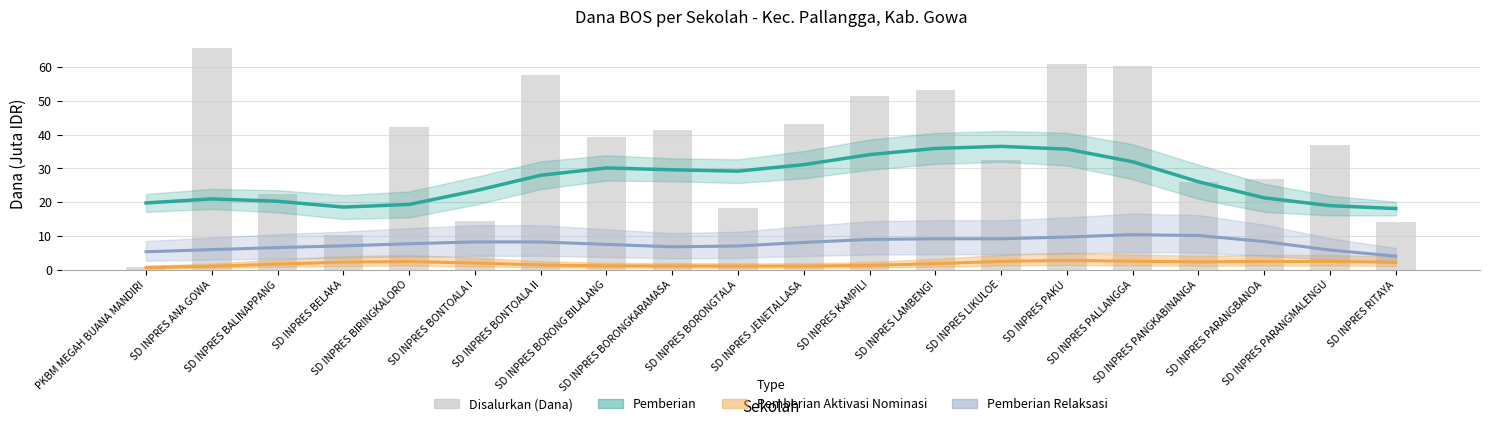

Reading left to right, transcribe all the data shown in this chart.

Pemberian: PKBM MEGAH BUANA MANDIRI=19.8	SD INPRES ANA GOWA=21.0	SD INPRES BALINAPPANG=20.3	SD INPRES BELAKA=18.5	SD INPRES BIRINGKALORO=19.3	SD INPRES BONTOALA I=23.3	SD INPRES BONTOALA II=28.0	SD INPRES BORONG BILALANG=30.1	SD INPRES BORONGKARAMASA=29.6	SD INPRES BORONGTALA=29.2	SD INPRES JENETALLASA=31.1	SD INPRES KAMPILI=34.1	SD INPRES LAMBENGI=35.9	SD INPRES LIKULOE=36.5	SD INPRES PAKU=35.7	SD INPRES PALLANGGA=32.0	SD INPRES PANGKABINANGA=26.0	SD INPRES PARANGBANOA=21.3	SD INPRES PARANGMALENGU=19.0	SD INPRES RITAYA=18.1
Pemberian Dari Aktivasi Nominasi: PKBM MEGAH BUANA MANDIRI=0.6	SD INPRES ANA GOWA=1.0	SD INPRES BALINAPPANG=1.6	SD INPRES BELAKA=2.2	SD INPRES BIRINGKALORO=2.4	SD INPRES BONTOALA I=2.0	SD INPRES BONTOALA II=1.4	SD INPRES BORONG BILALANG=1.1	SD INPRES BORONGKARAMASA=1.1	SD INPRES BORONGTALA=1.1	SD INPRES JENETALLASA=1.1	SD INPRES KAMPILI=1.3	SD INPRES LAMBENGI=1.8	SD INPRES LIKULOE=2.4	SD INPRES PAKU=2.7	SD INPRES PALLANGGA=2.5	SD INPRES PANGKABINANGA=2.3	SD INPRES PARANGBANOA=2.4	SD INPRES PARANGMALENGU=2.4	SD INPRES RITAYA=2.2
Pemberian Relaksasi: PKBM MEGAH BUANA MANDIRI=5.3	SD INPRES ANA GOWA=5.9	SD INPRES BALINAPPANG=6.5	SD INPRES BELAKA=7.1	SD INPRES BIRINGKALORO=7.7	SD INPRES BONTOALA I=8.2	SD INPRES BONTOALA II=8.2	SD INPRES BORONG BILALANG=7.5	SD INPRES BORONGKARAMASA=6.8	SD INPRES BORONGTALA=7.0	SD INPRES JENETALLASA=8.1	SD INPRES KAMPILI=9.0	SD INPRES LAMBENGI=9.2	SD INPRES LIKULOE=9.1	SD INPRES PAKU=9.7	SD INPRES PALLANGGA=10.4	SD INPRES PANGKABINANGA=10.1	SD INPRES PARANGBANOA=8.3	SD INPRES PARANGMALENGU=5.8	SD INPRES RITAYA=4.0
Disalurkan (Dana): PKBM MEGAH BUANA MANDIRI=0.9	SD INPRES ANA GOWA=65.7	SD INPRES BALINAPPANG=22.5	SD INPRES BELAKA=10.3	SD INPRES BIRINGKALORO=42.3	SD INPRES BONTOALA I=14.4	SD INPRES BONTOALA II=57.6	SD INPRES BORONG BILALANG=39.4	SD INPRES BORONGKARAMASA=41.4	SD INPRES BORONGTALA=18.2	SD INPRES JENETALLASA=43.2	SD INPRES KAMPILI=51.5	SD INPRES LAMBENGI=53.1	SD INPRES LIKULOE=32.6	SD INPRES PAKU=61.0	SD INPRES PALLANGGA=60.3	SD INPRES PANGKABINANGA=25.9	SD INPRES PARANGBANOA=27.0	SD INPRES PARANGMALENGU=36.9	SD INPRES RITAYA=14.2